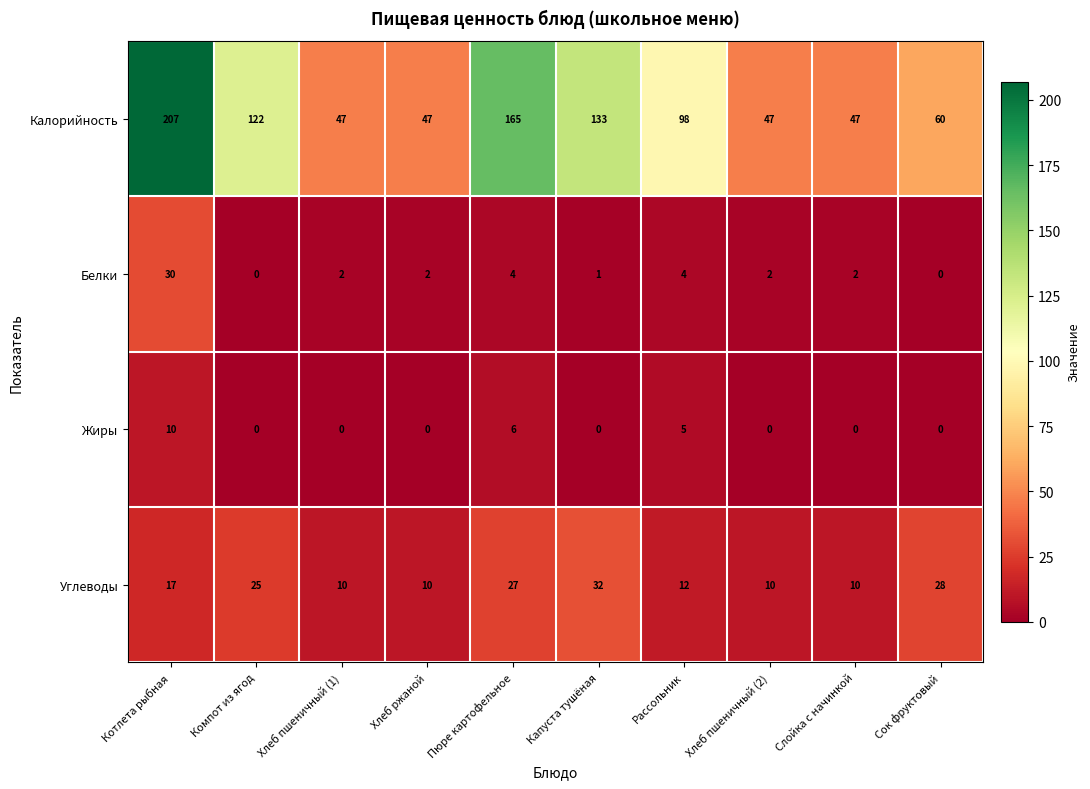

Which series has the widest spread of values?

Калорийность